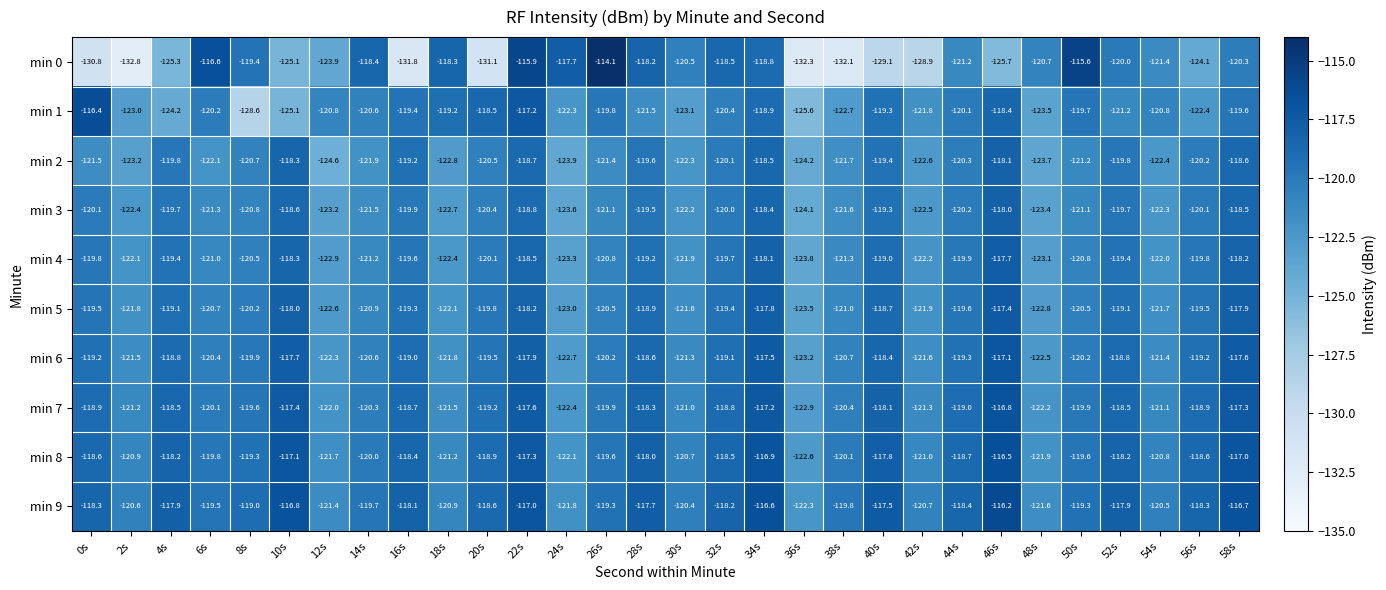

Is it true that min 5 equals -119.8 at 20s?

True